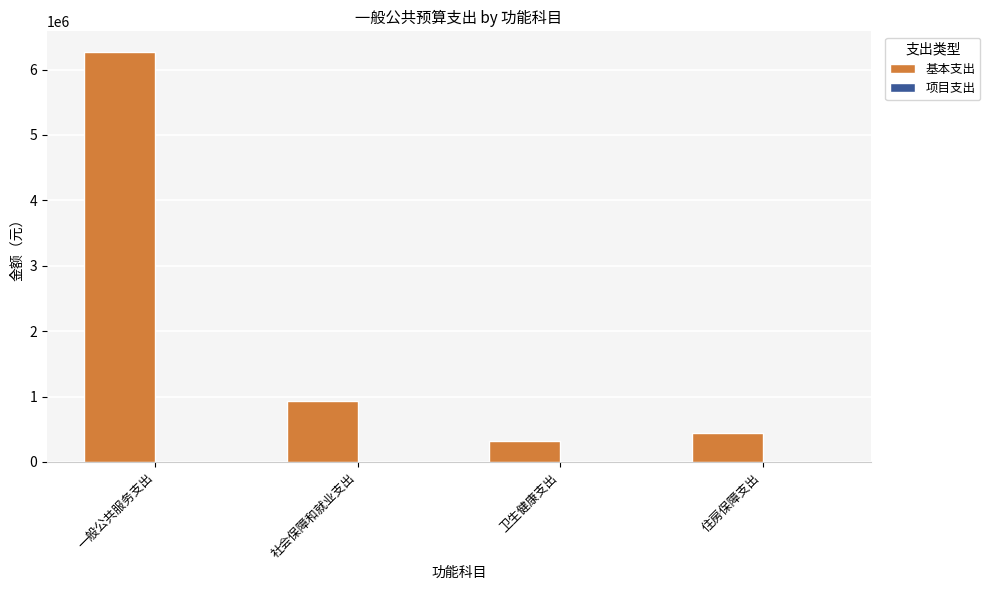

How many bars are there in total?

4